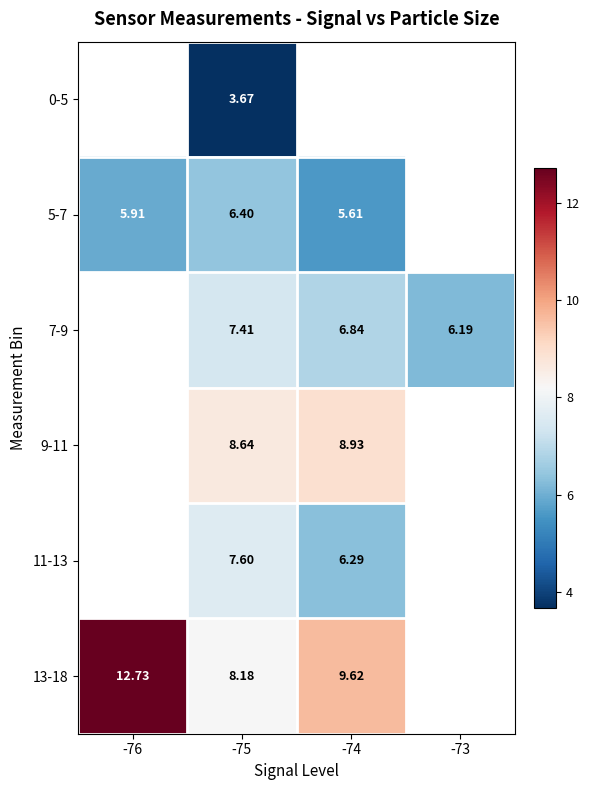

What is the spread (max minus min) of values at -75?

5.0